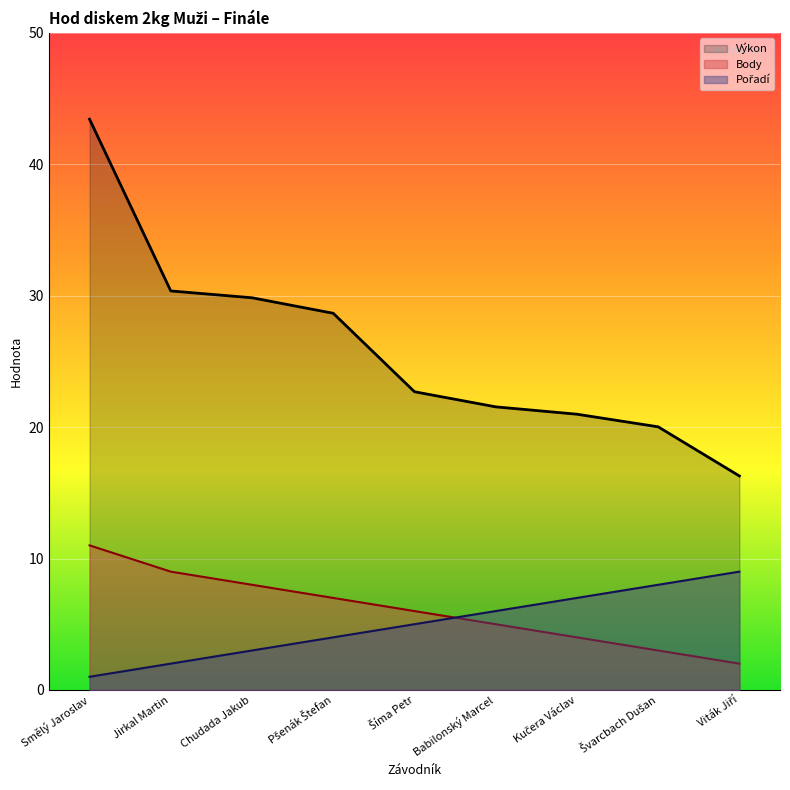

How many data points in Body are less than 6?

4